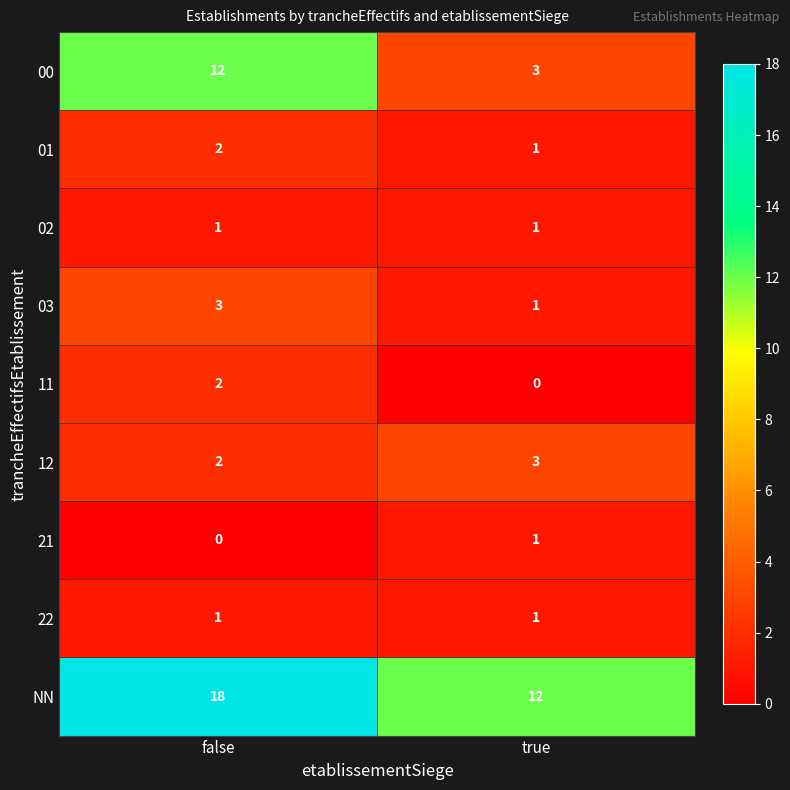

List the labels in order of 21 value, smallest first.

false, true